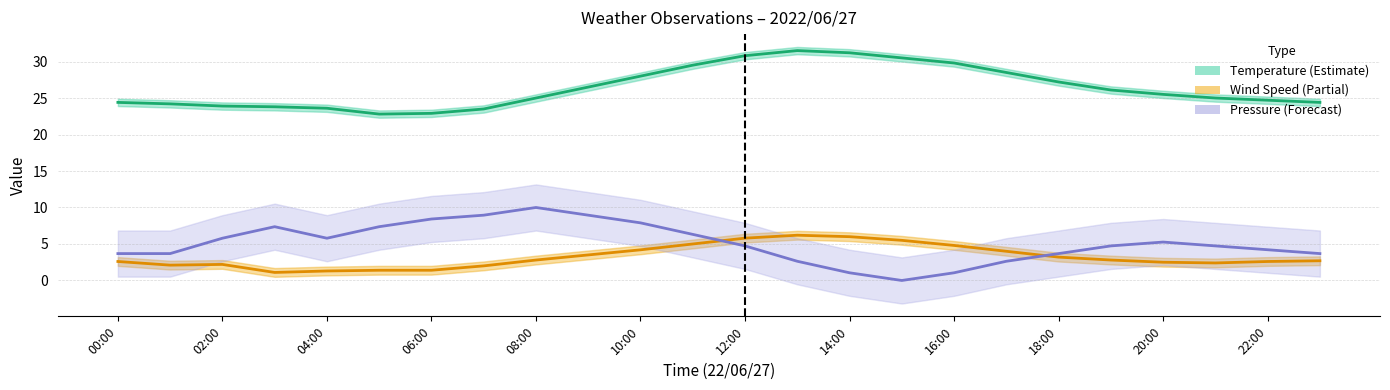

Does the chart have visible grid lines?

Yes